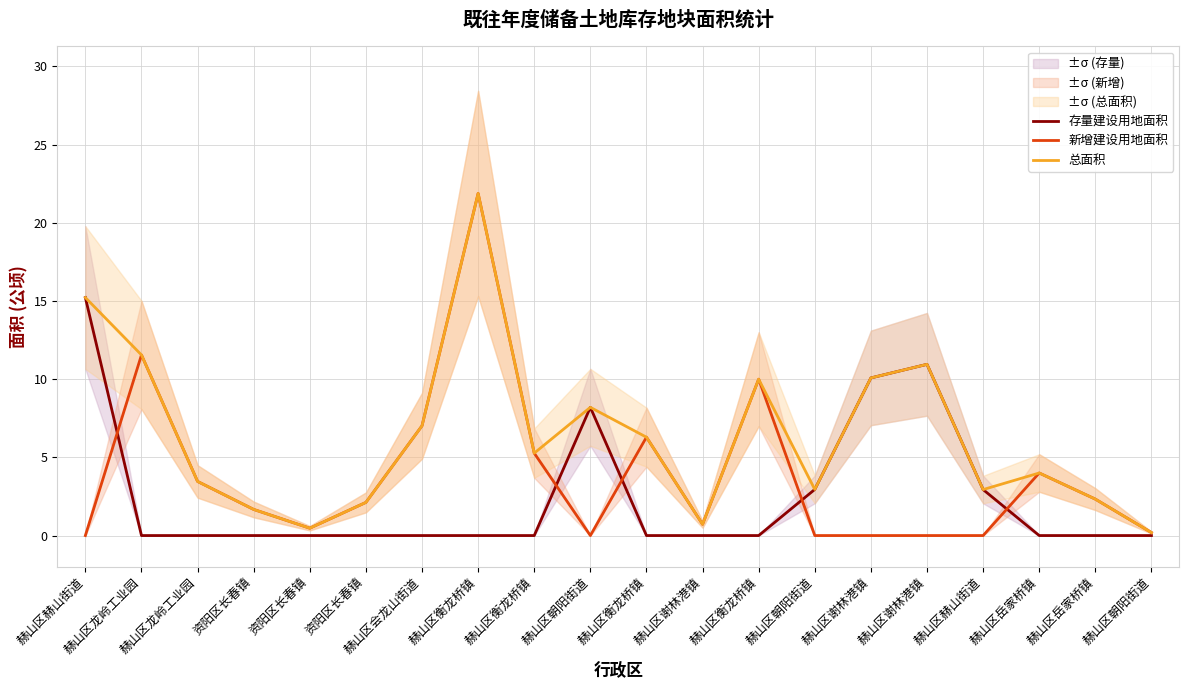

Is this an area chart (filled region under the line)?

No